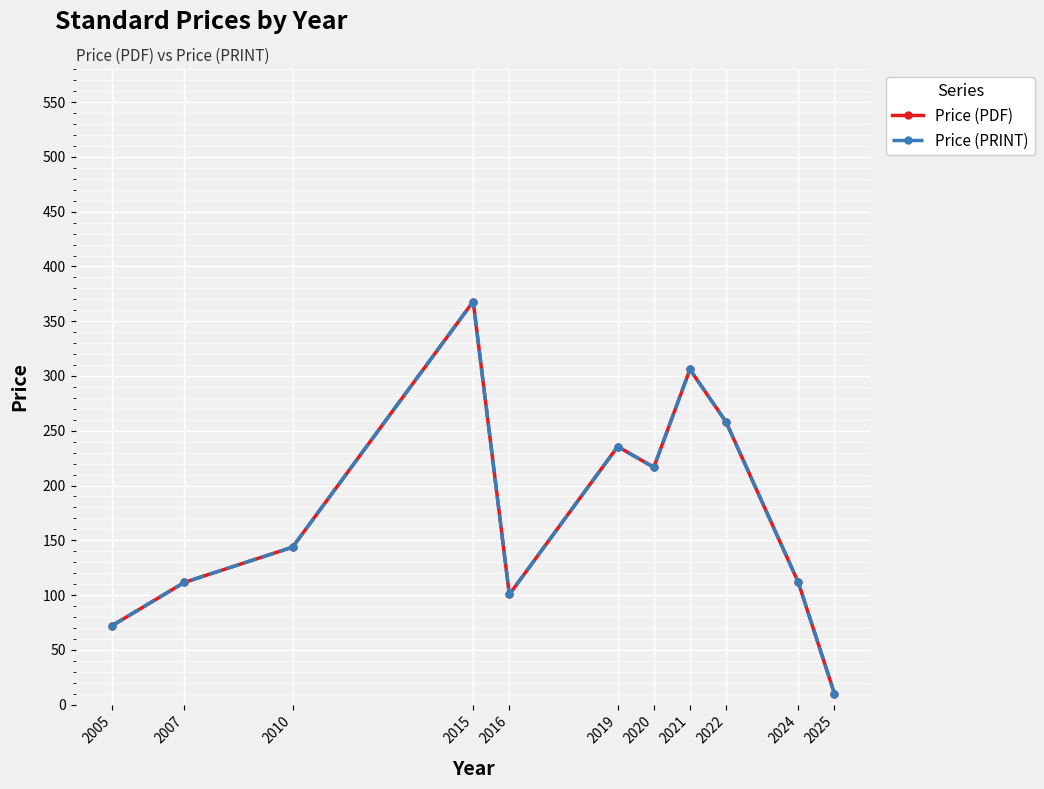

Is it true that Price (PDF) equals 306.0 at 2021?

True